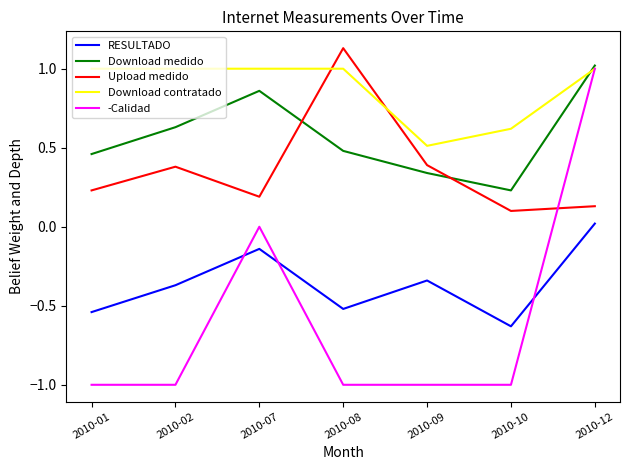

Count the -Calidad values in the range -1 to 0.

6